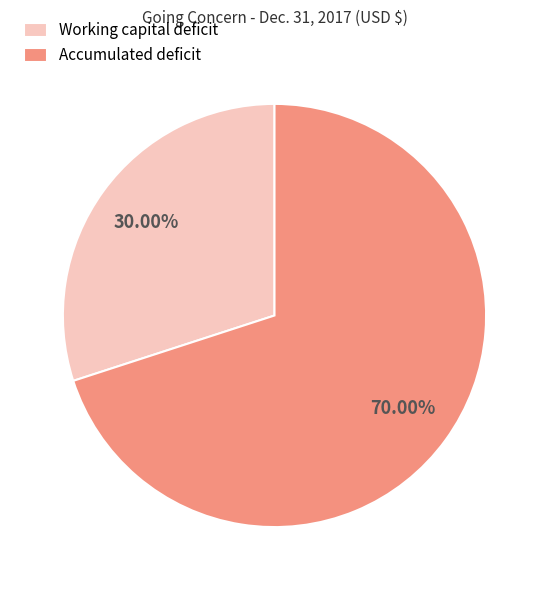

How many segments does this pie chart have?

2